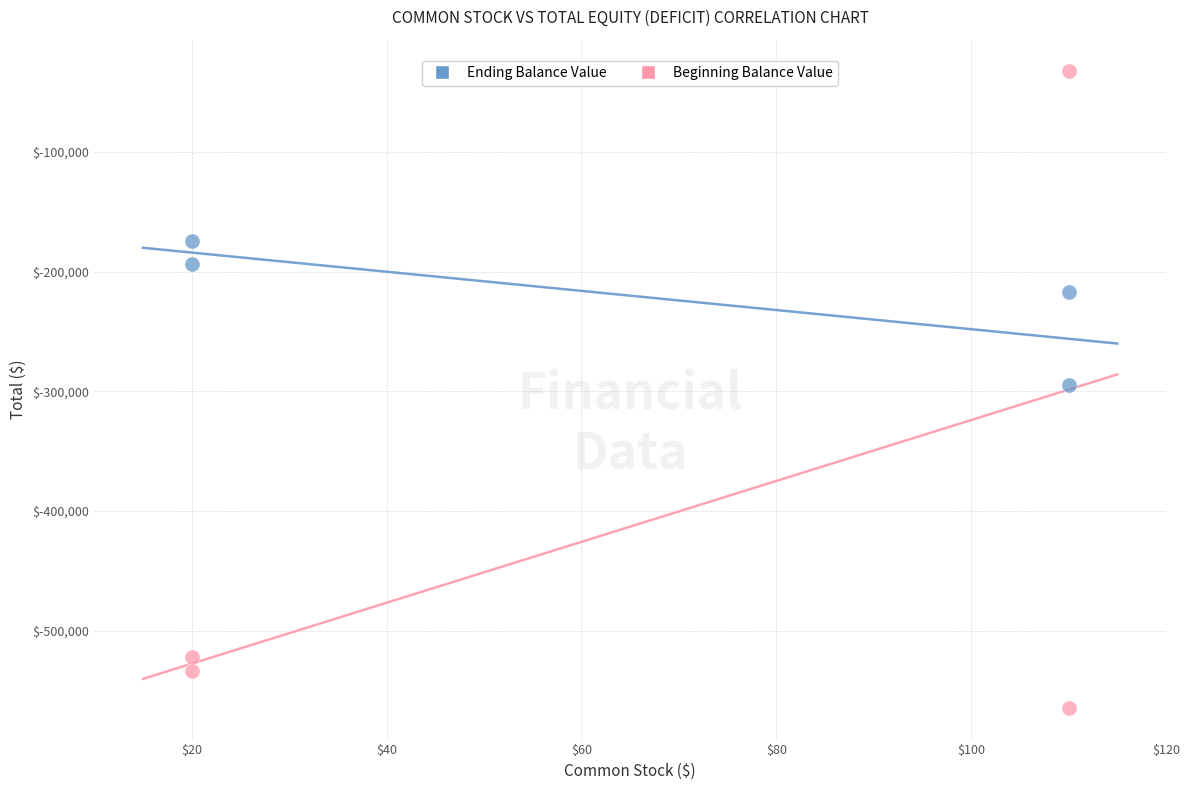

Across all data points, what is the average Y value?

-316547